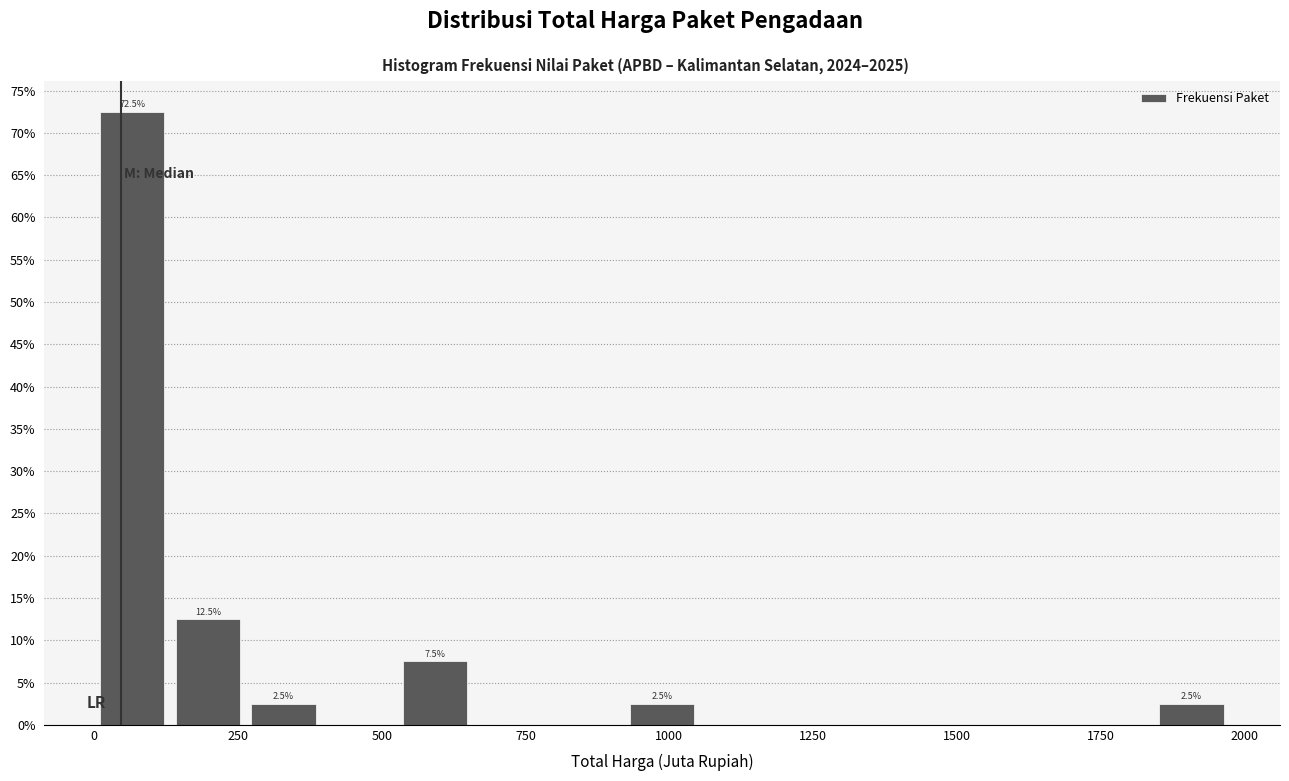

Around what value on the x-axis is the tallest bar? Give the approximate position of its centre, as read against the axis.

50